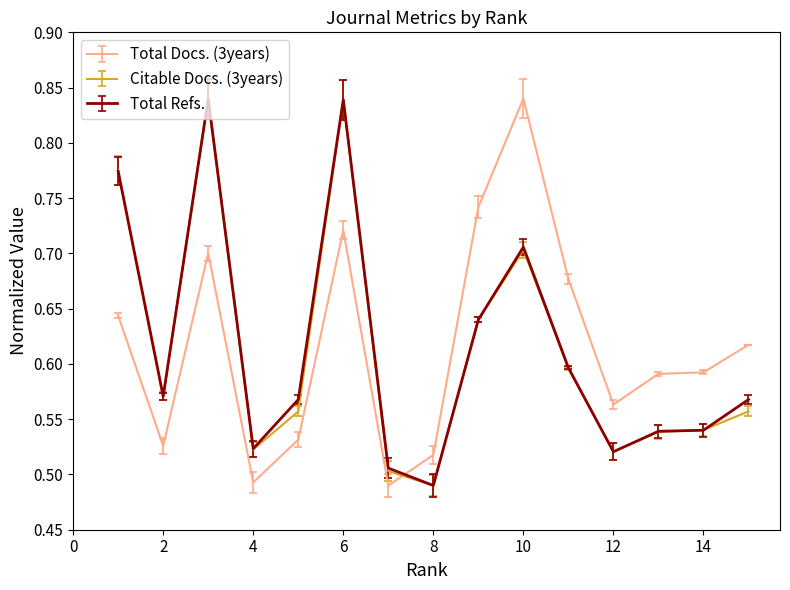

After their last crossing, which series has the higher values: Citable Docs. (3years) or Total Docs. (3years)?

Total Docs. (3years)